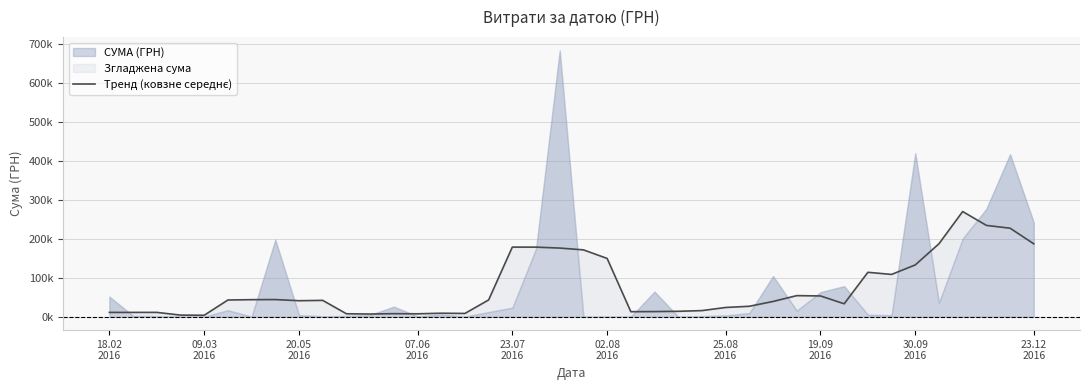

Does the chart display data point markers on the line(s)?

No